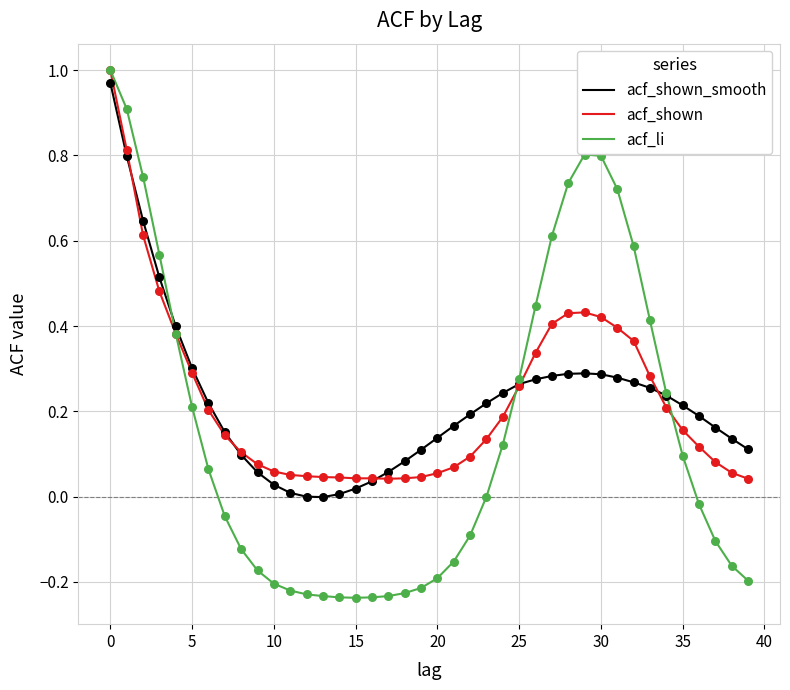

Which series has the largest range (max minus min)?

acf_li